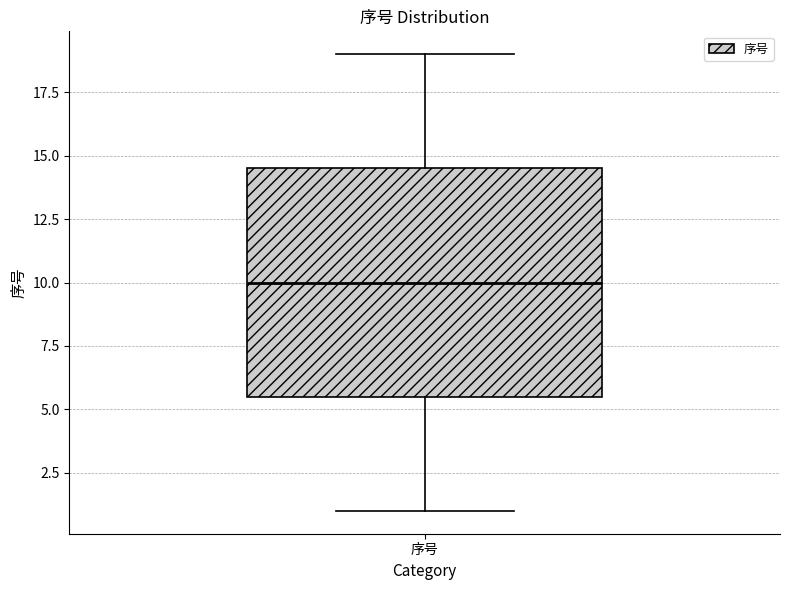

Transcribe this box plot: give where the median line is, the range the box spans, and where the two whiskers end, as read against the y-axis. The values are not printed on the chart, so give them approximately, as read against the axis.

median 10.0, box 5.5 to 14.5, whiskers 1.0 to 19.0